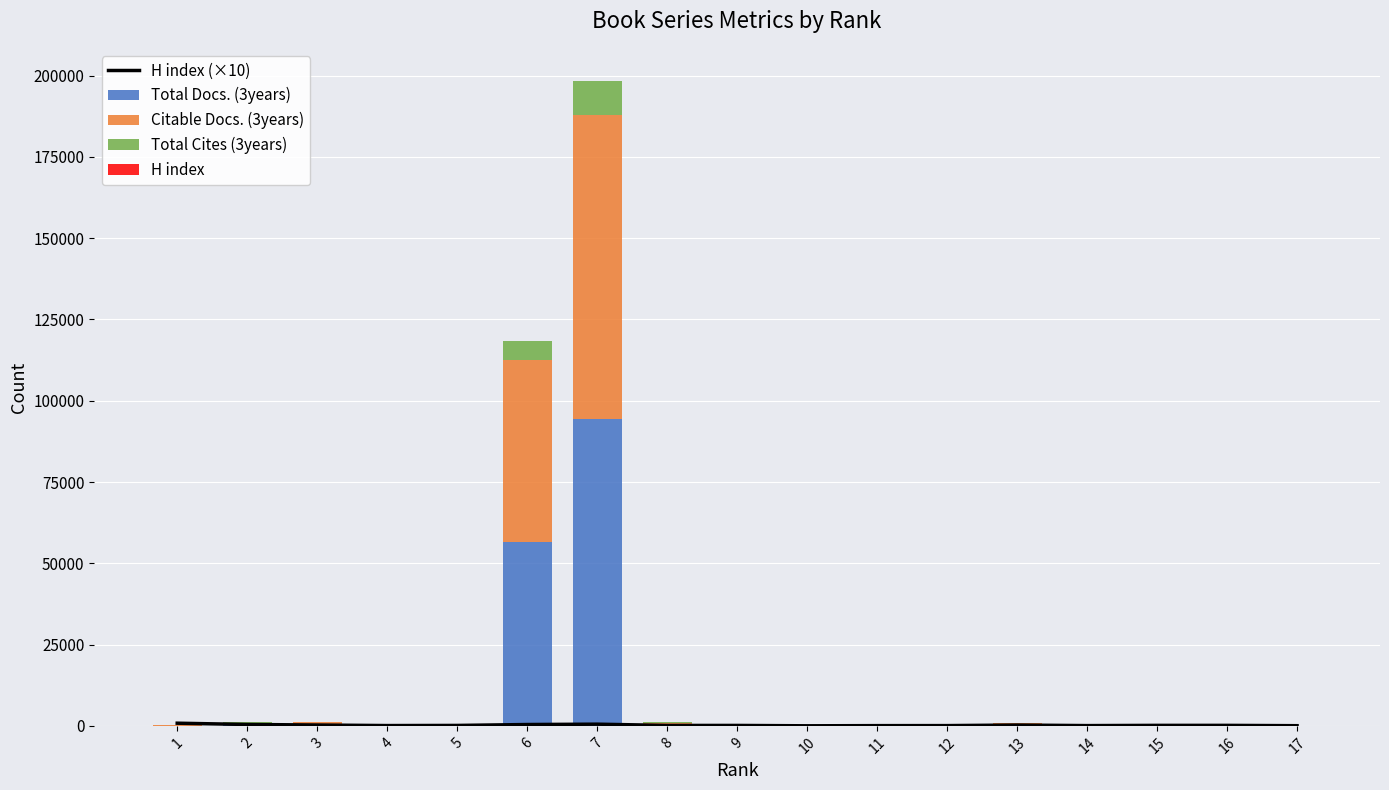

What is the maximum value for Total Docs. (3years)?

94281